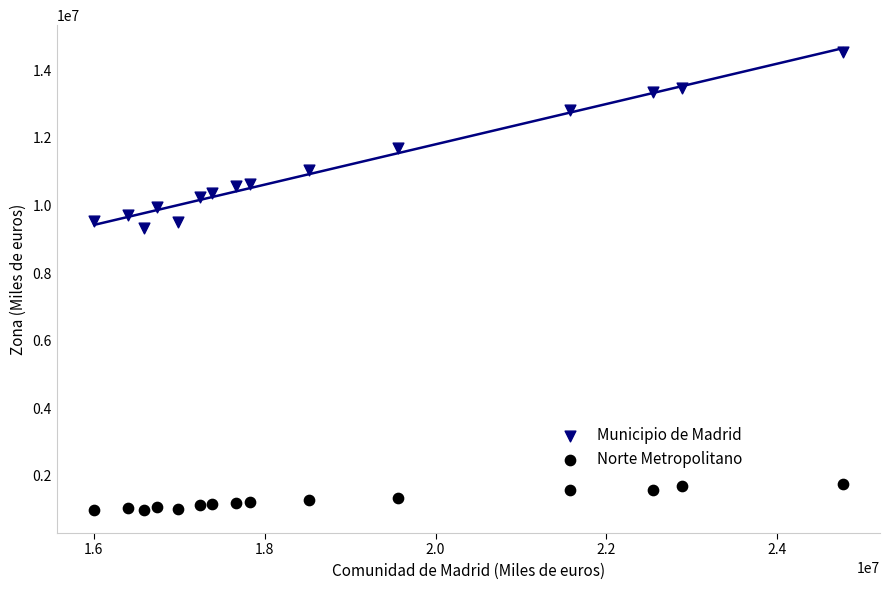

Across all data points, what is the range of X values (max minus min)?

8756786.8